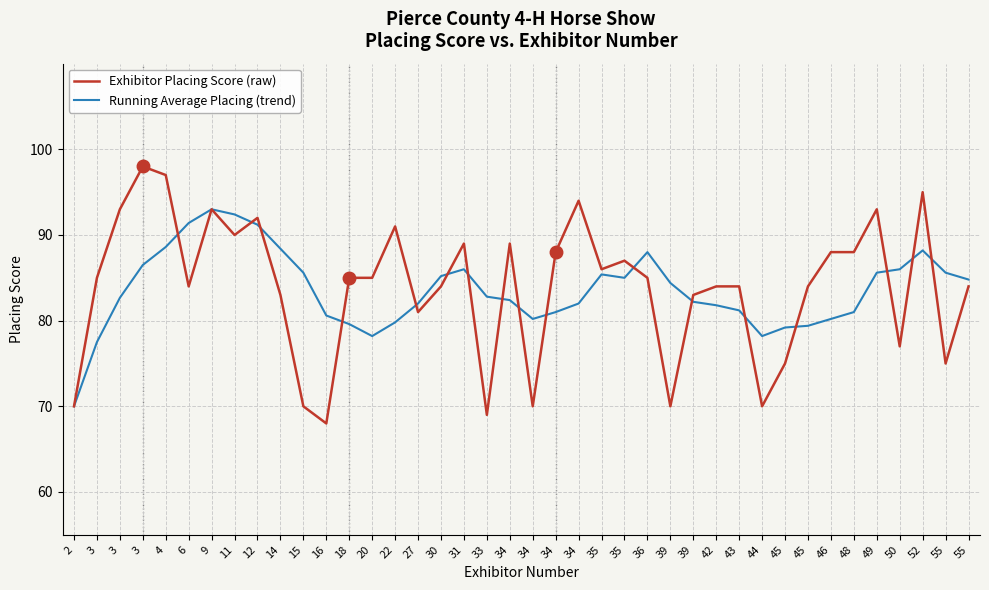

List the series in order of their overall mean, lowest first.

Running Average Placing (trend), Exhibitor Placing Score (raw)